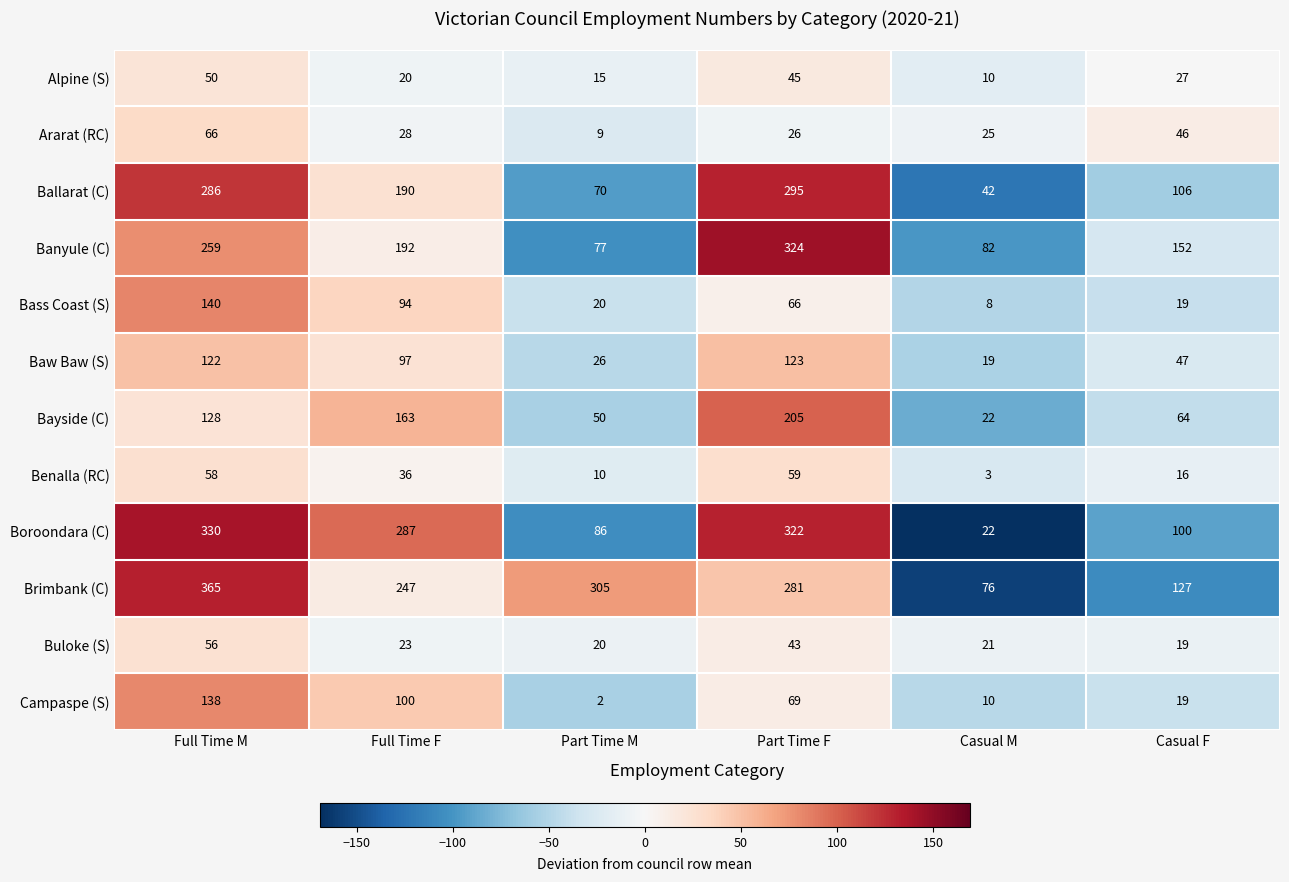

Count the Alpine (S) values in the range 15 to 45.

4